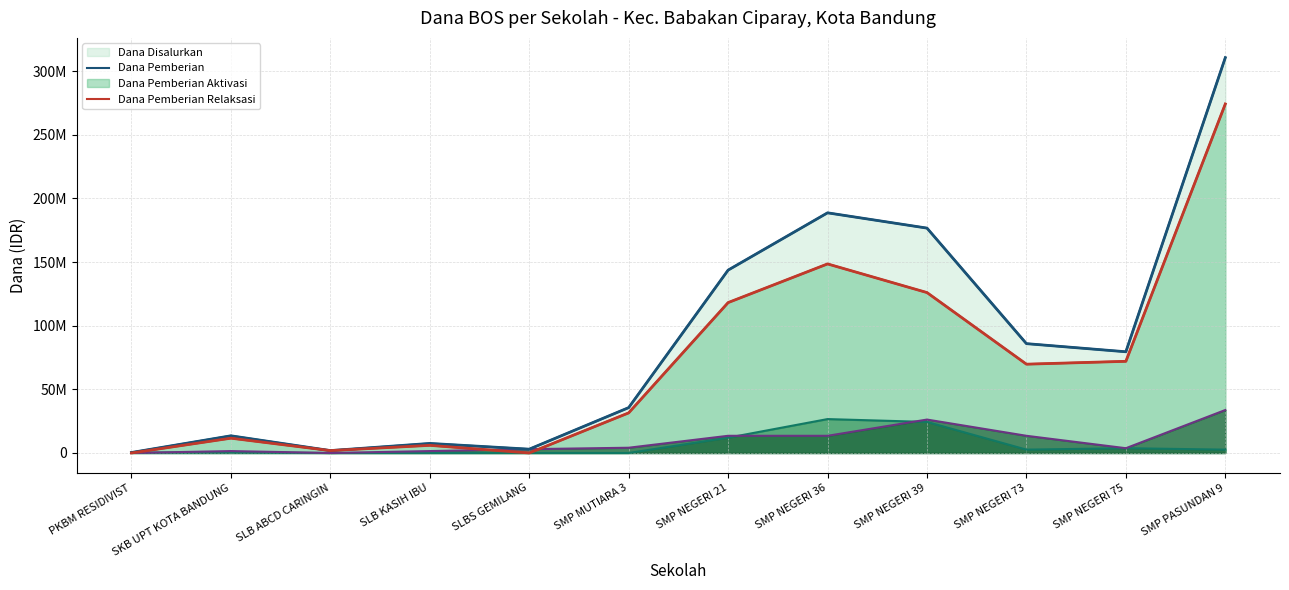

What is the highest value of the Dana Disalurkan (line) series?

310500000